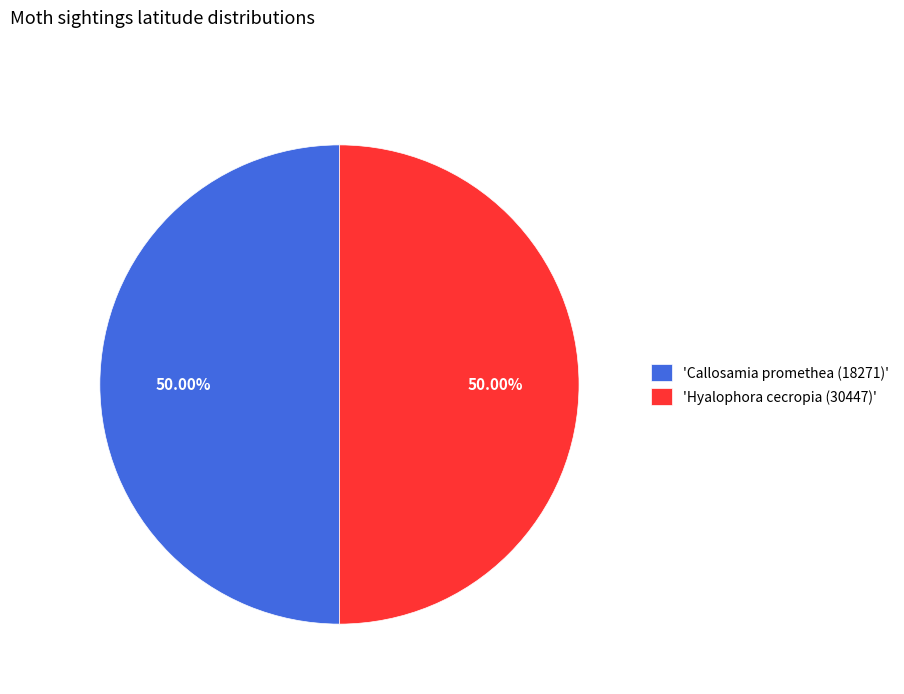

Do 'Hyalophora cecropia (30447)' and 'Callosamia promethea (18271)' together represent more than half of the pie?

Yes